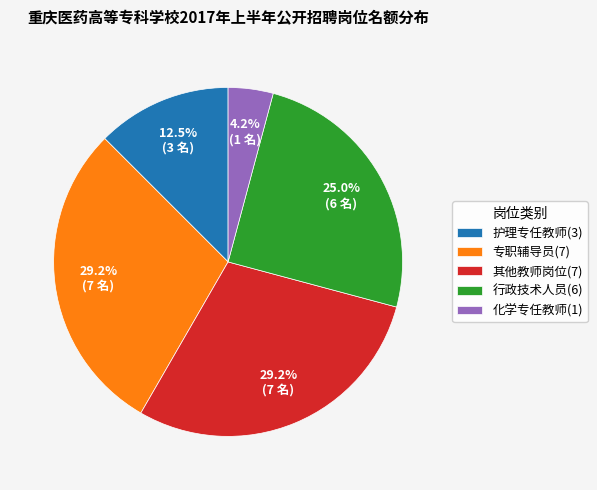

What is the ratio of the value at 化学专任教师(1) to the value at 护理专任教师(3)?

0.3